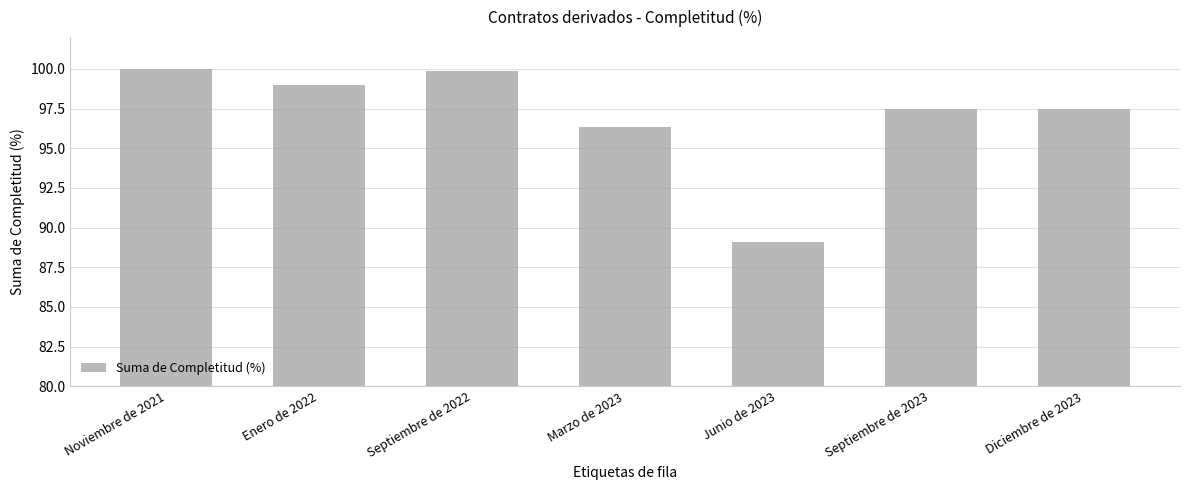

At which label does the data first exceed 97?

Noviembre de 2021